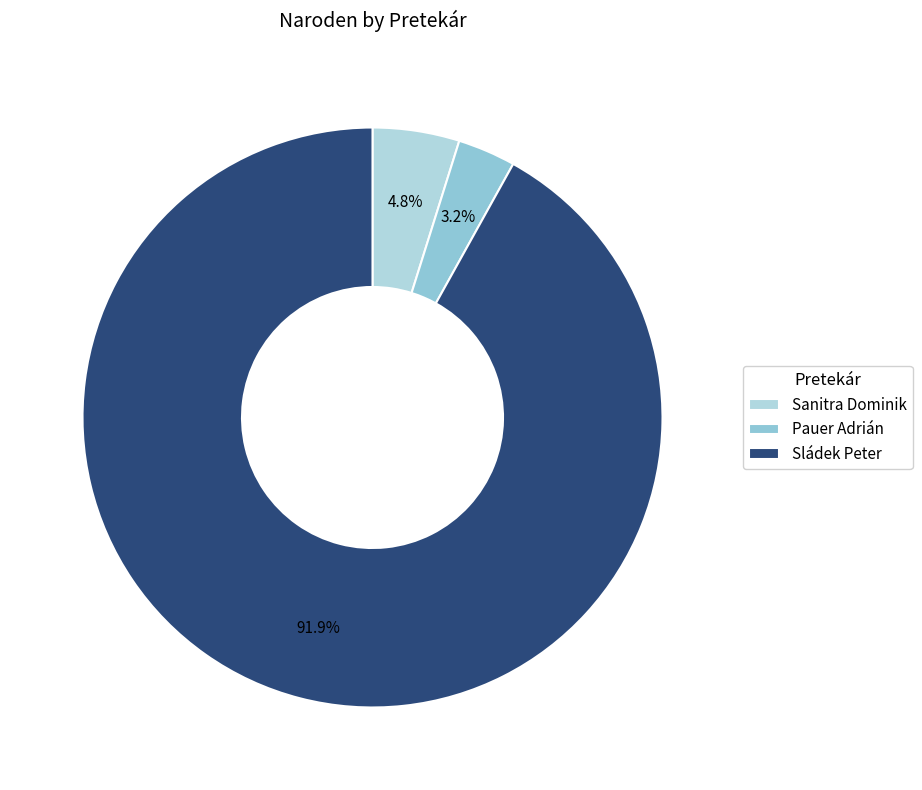

Count the number of slices in the pie.

3